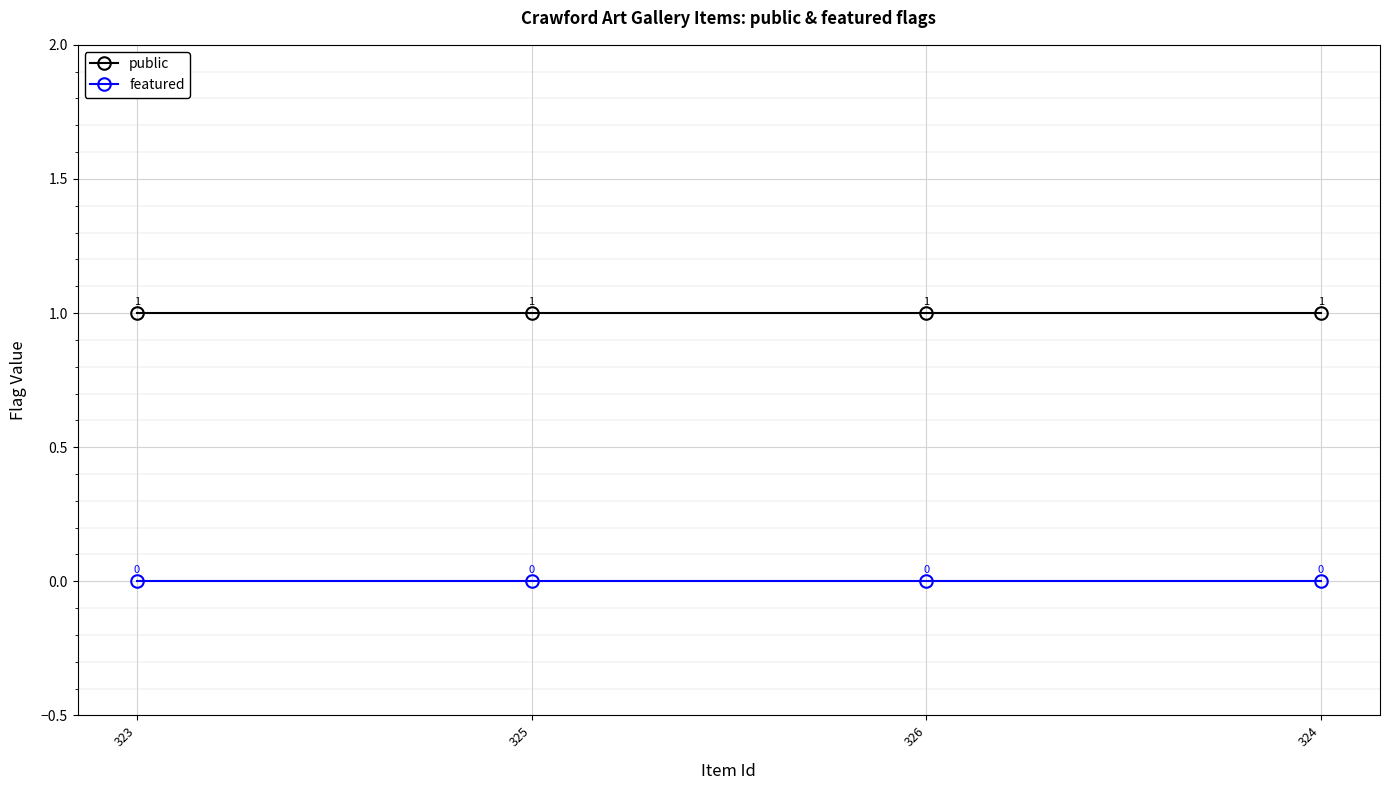

What is the sum of all public values?

4